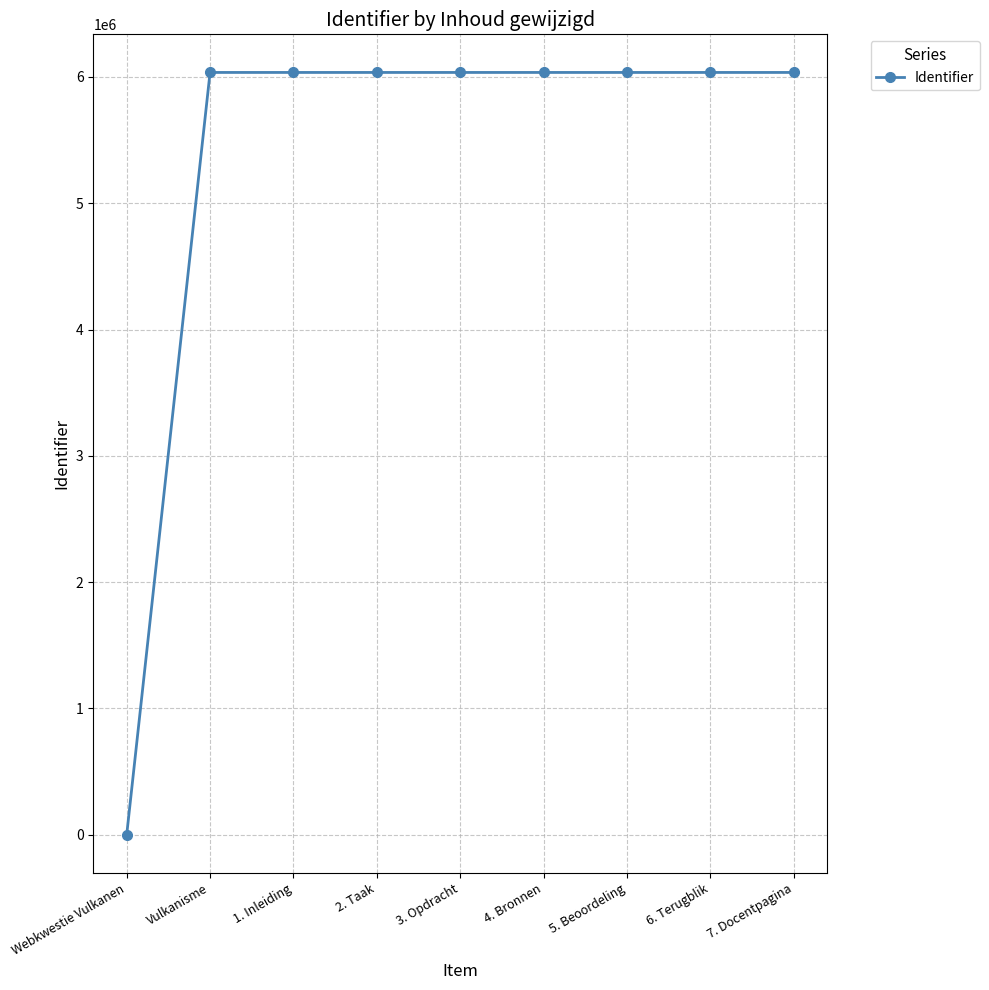

What is the label of the 4th point from the right?

4. Bronnen